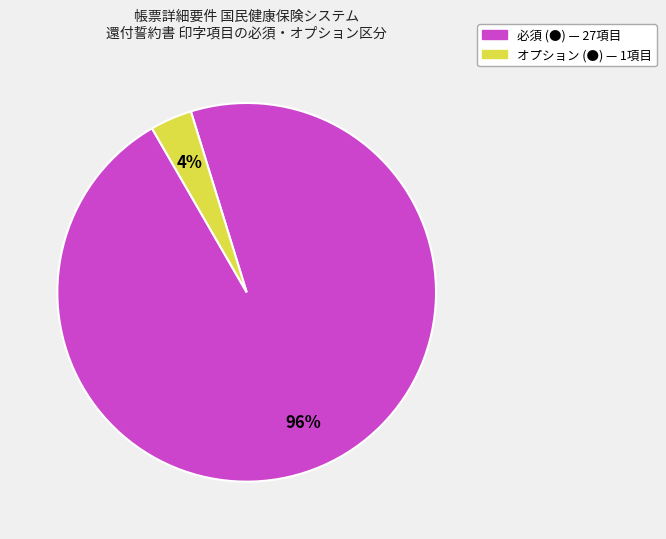

To the nearest percent, what is the average slice percentage?

50%